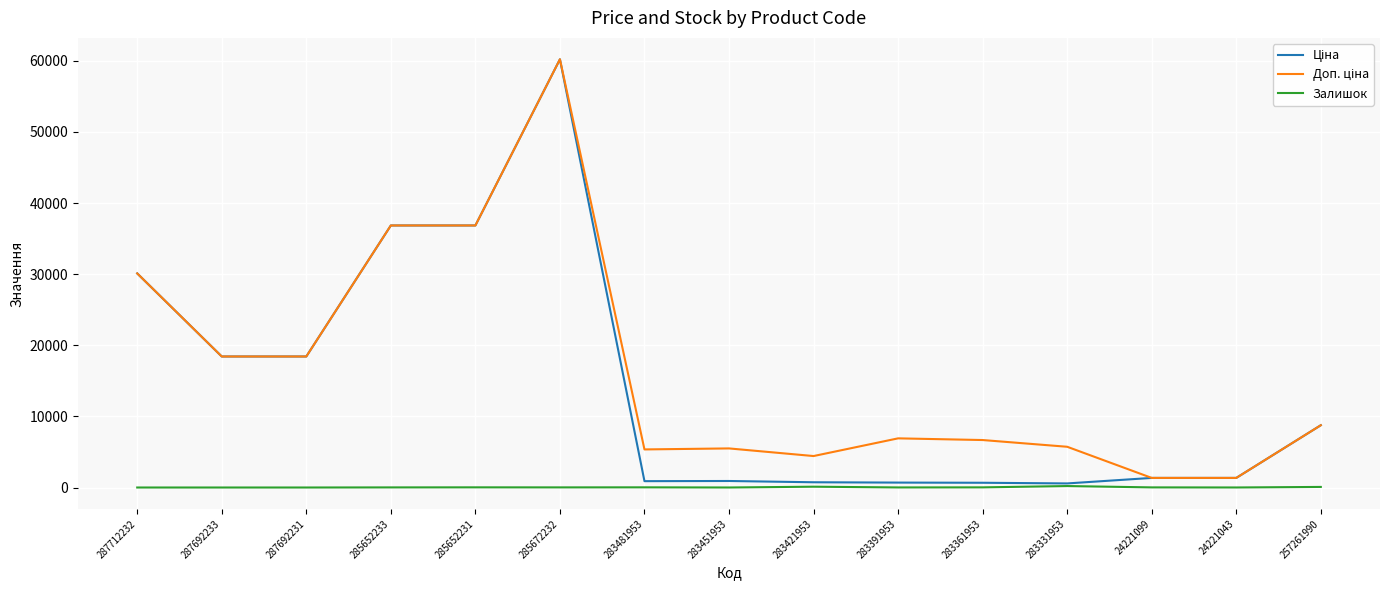

What is the maximum value shown in the chart?

60205.6